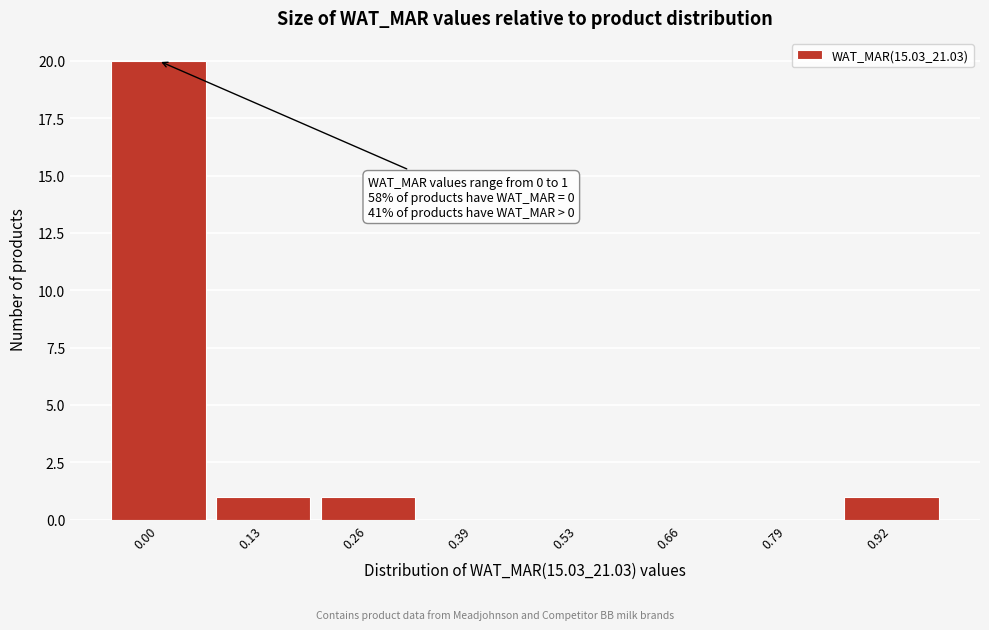

Reading left to right, list all the values displayed in this chart.

0.00=20	0.13=1	0.26=1	0.39=0	0.53=0	0.66=0	0.79=0	0.92=1